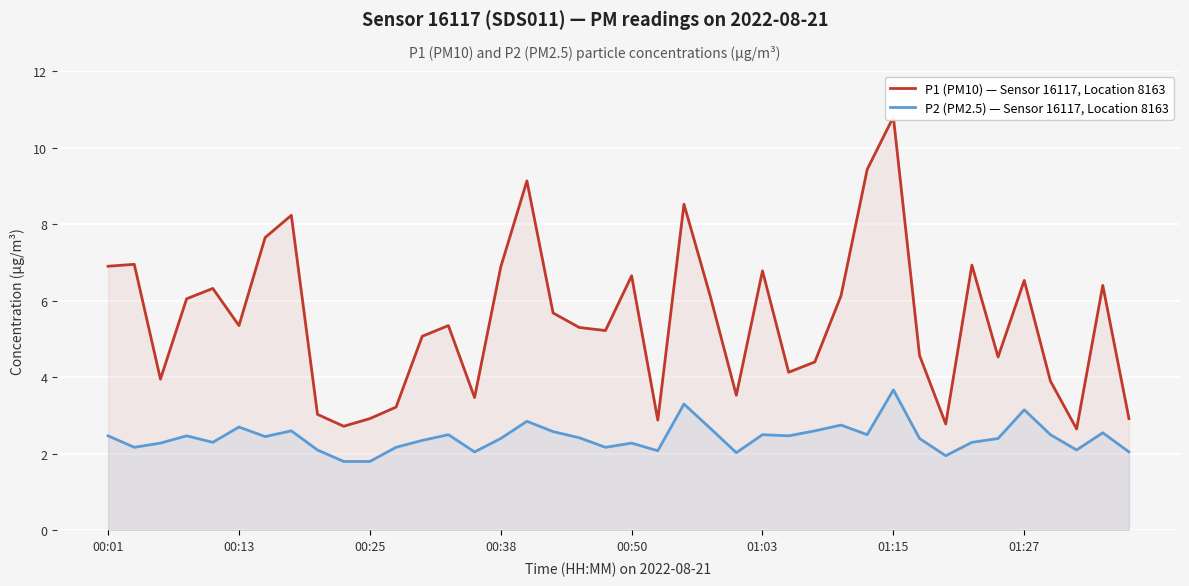

True or false: P1 (PM10) — Sensor 16117, Location 8163 and P2 (PM2.5) — Sensor 16117, Location 8163 intersect in this chart.

False